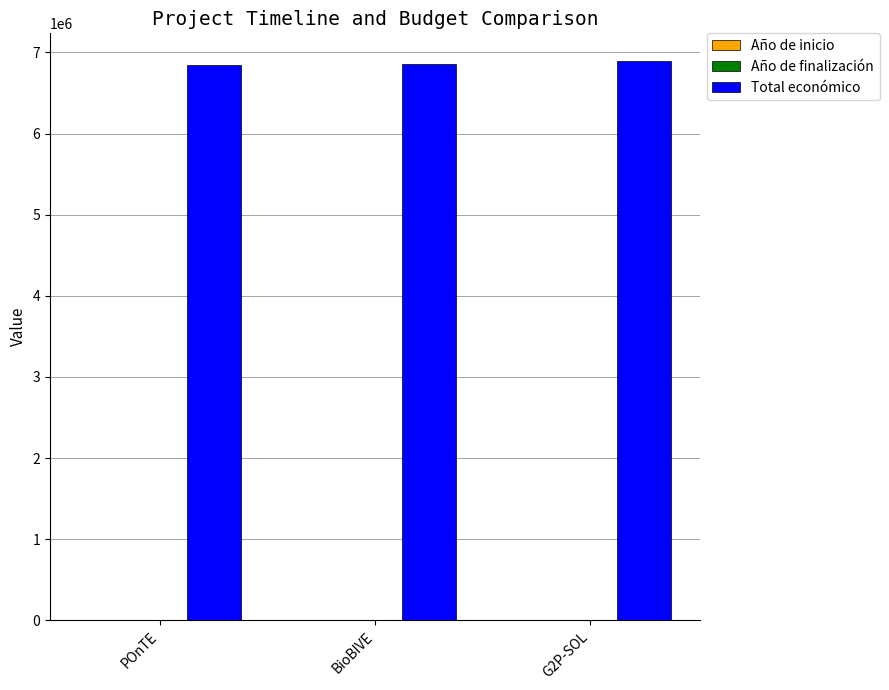

Which series has the largest total across all categories?

Total económico